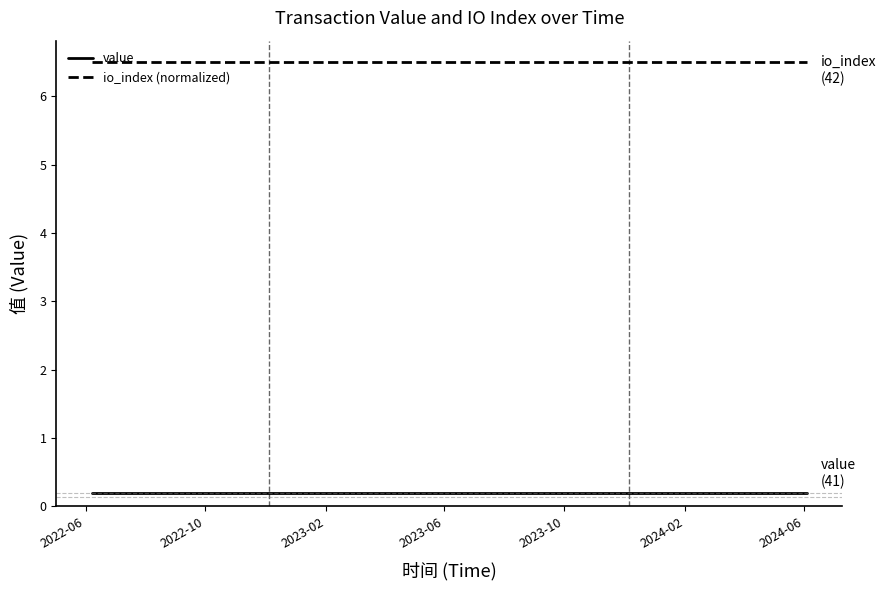

True or false: value and io_index (normalized) cross at least once.

False